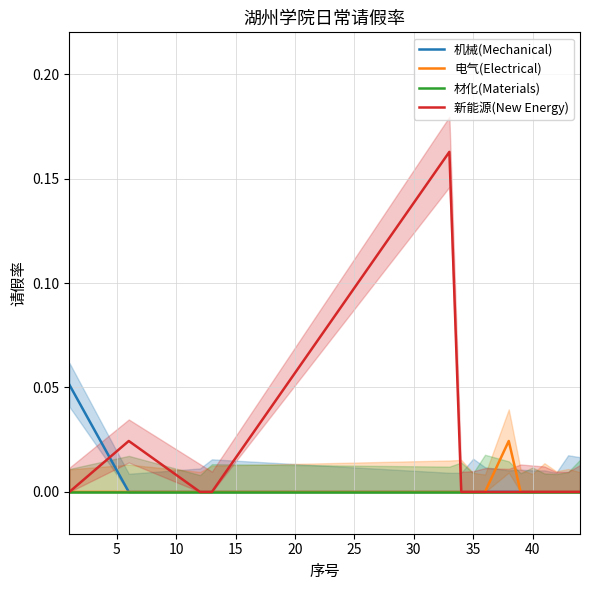

True or false: 机械(Mechanical) has more than 2 points higher than both neighbors.

False